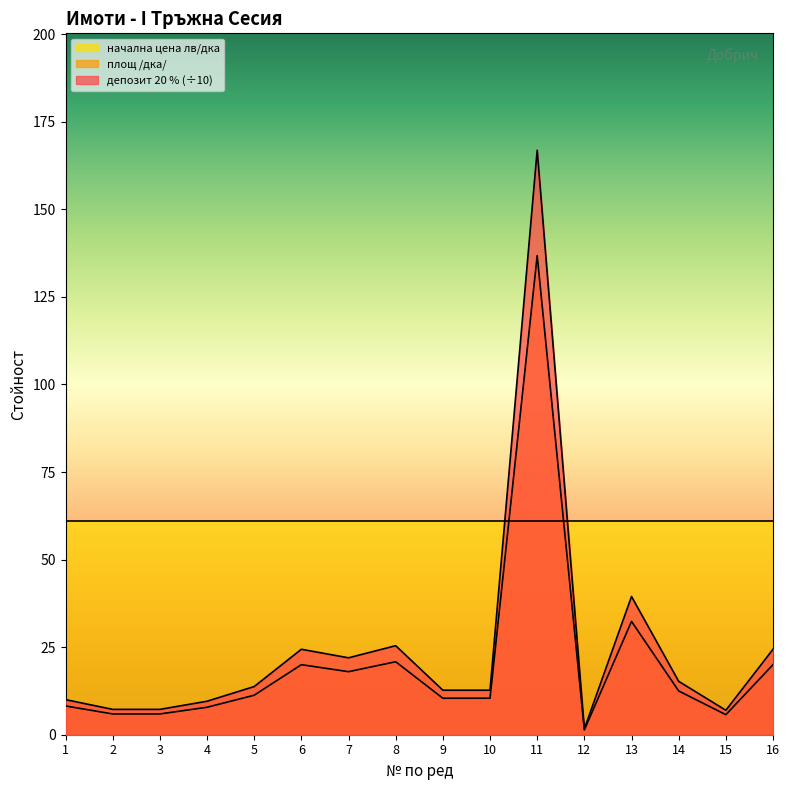

At how many categories does at least one series exceed 56?

16